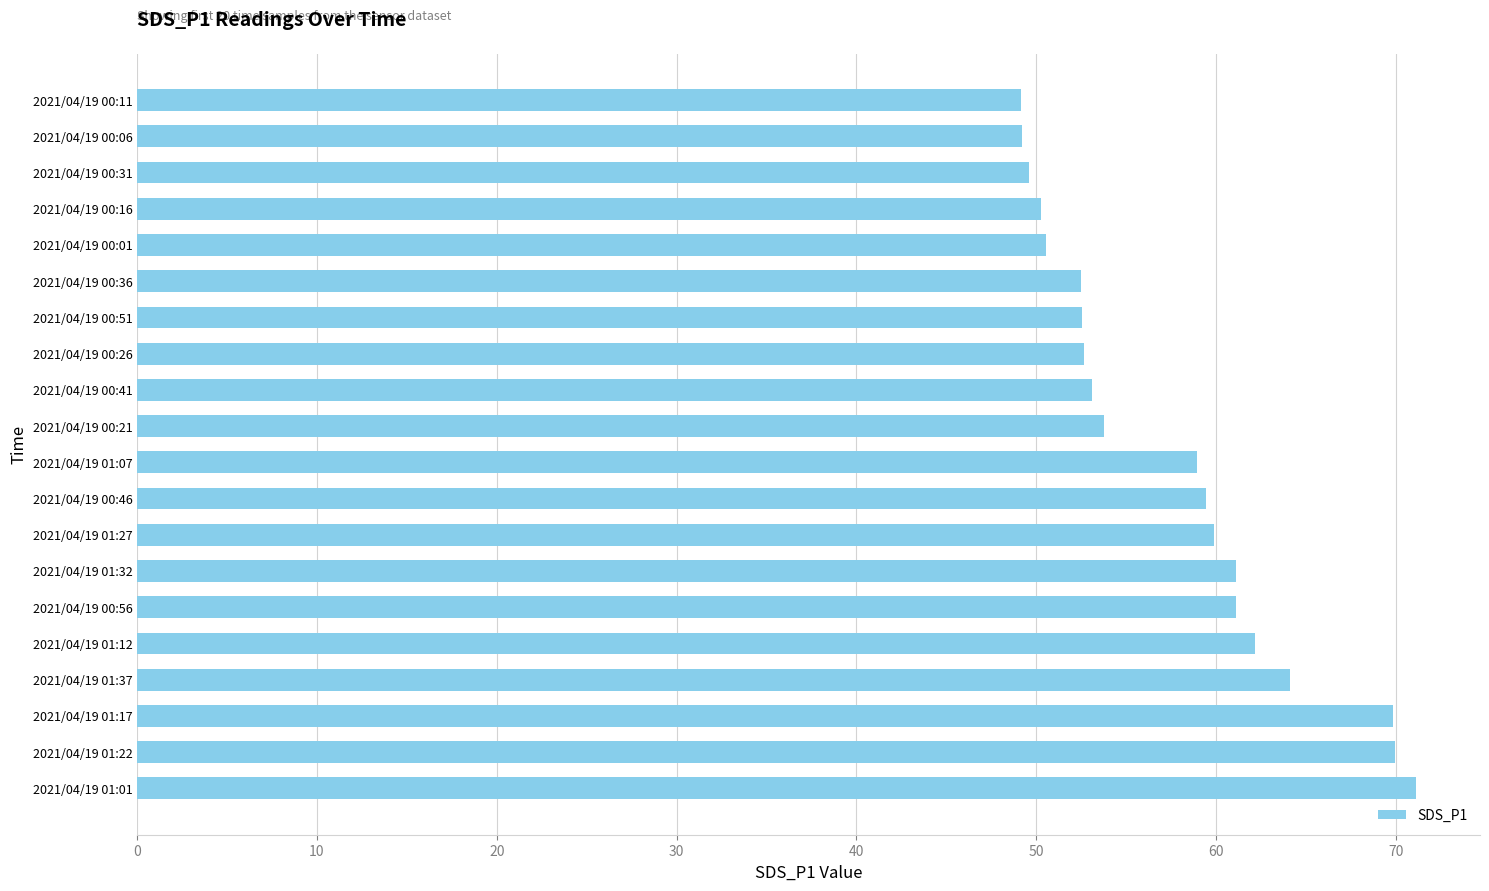

What is the difference between the second highest and minimum values?

20.8